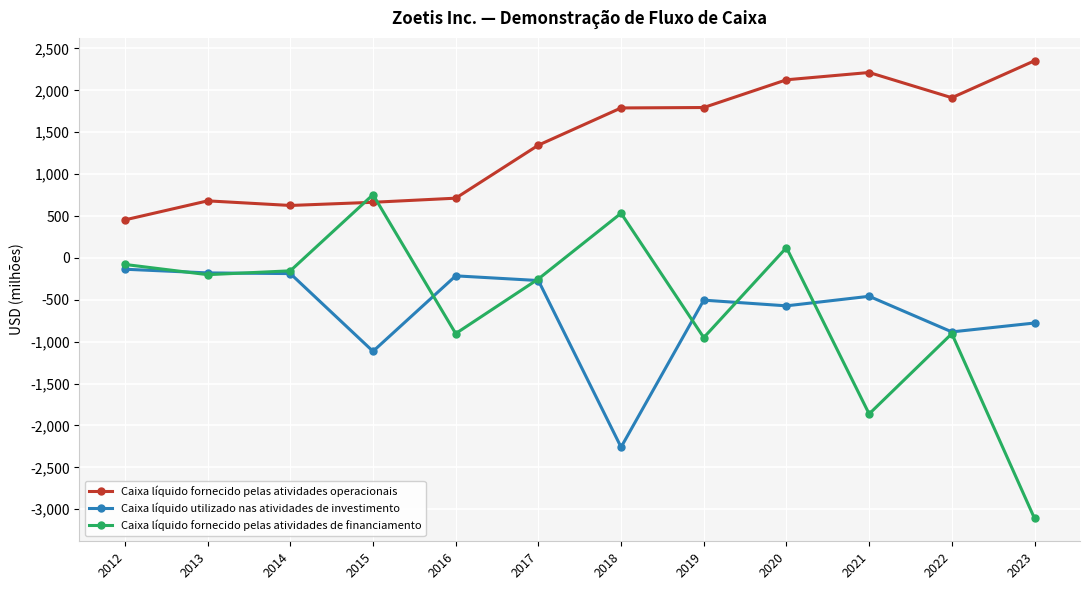

The value of Caixa líquido fornecido pelas atividades operacionais at 2012 is 135. True or false?

False